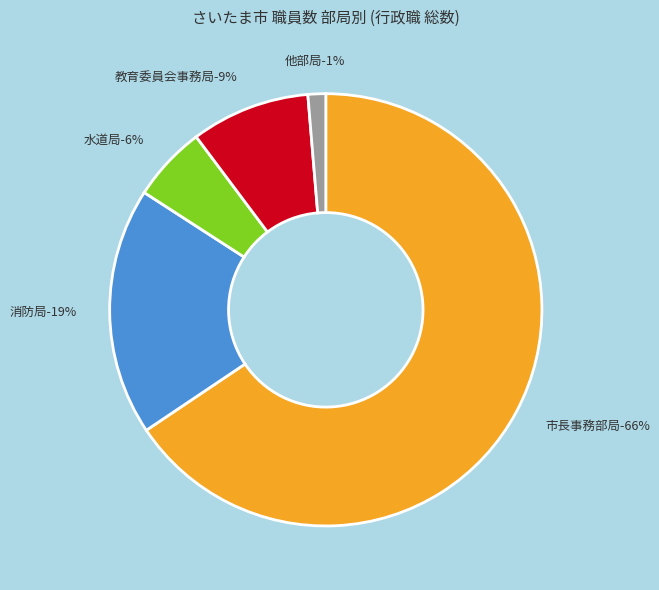

What is the change in value from 消防局 to 他部局?

-1181